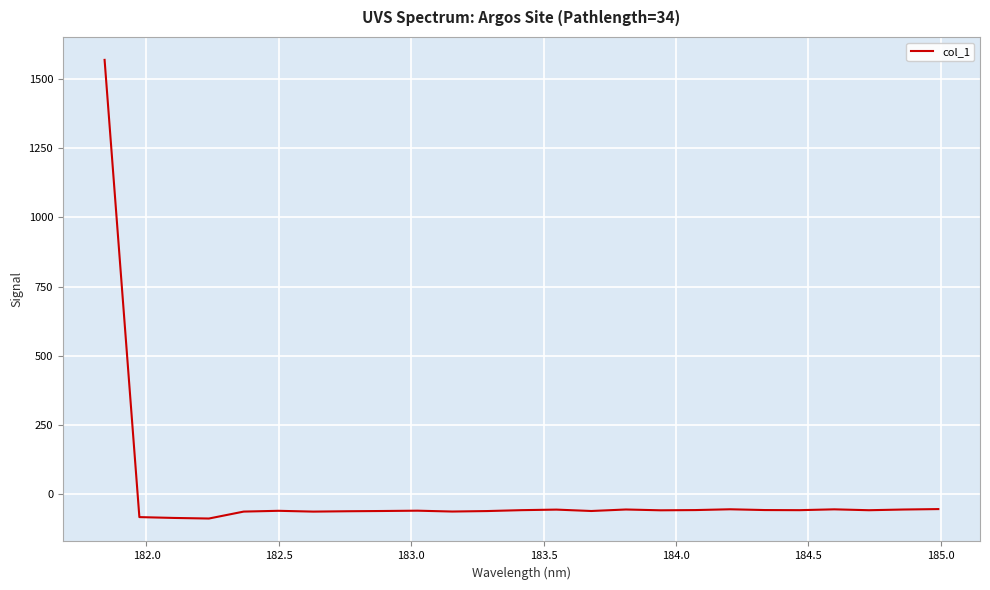

What is the greatest value displayed?

1569.6